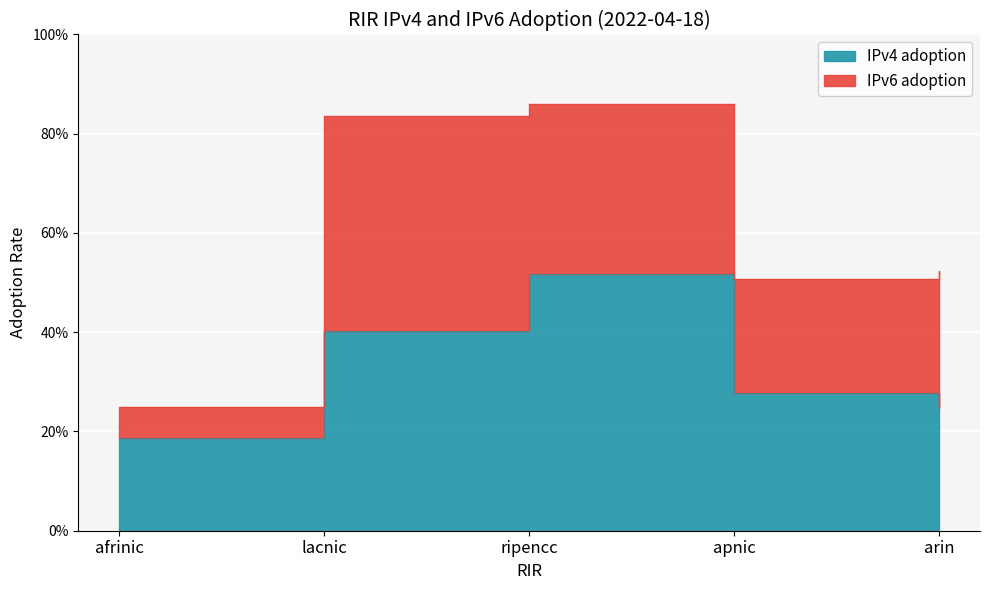

Reading right to left, transcribe all the data shown in this chart.

arin=0.2	apnic=0.3	ripencc=0.5	lacnic=0.4	afrinic=0.2